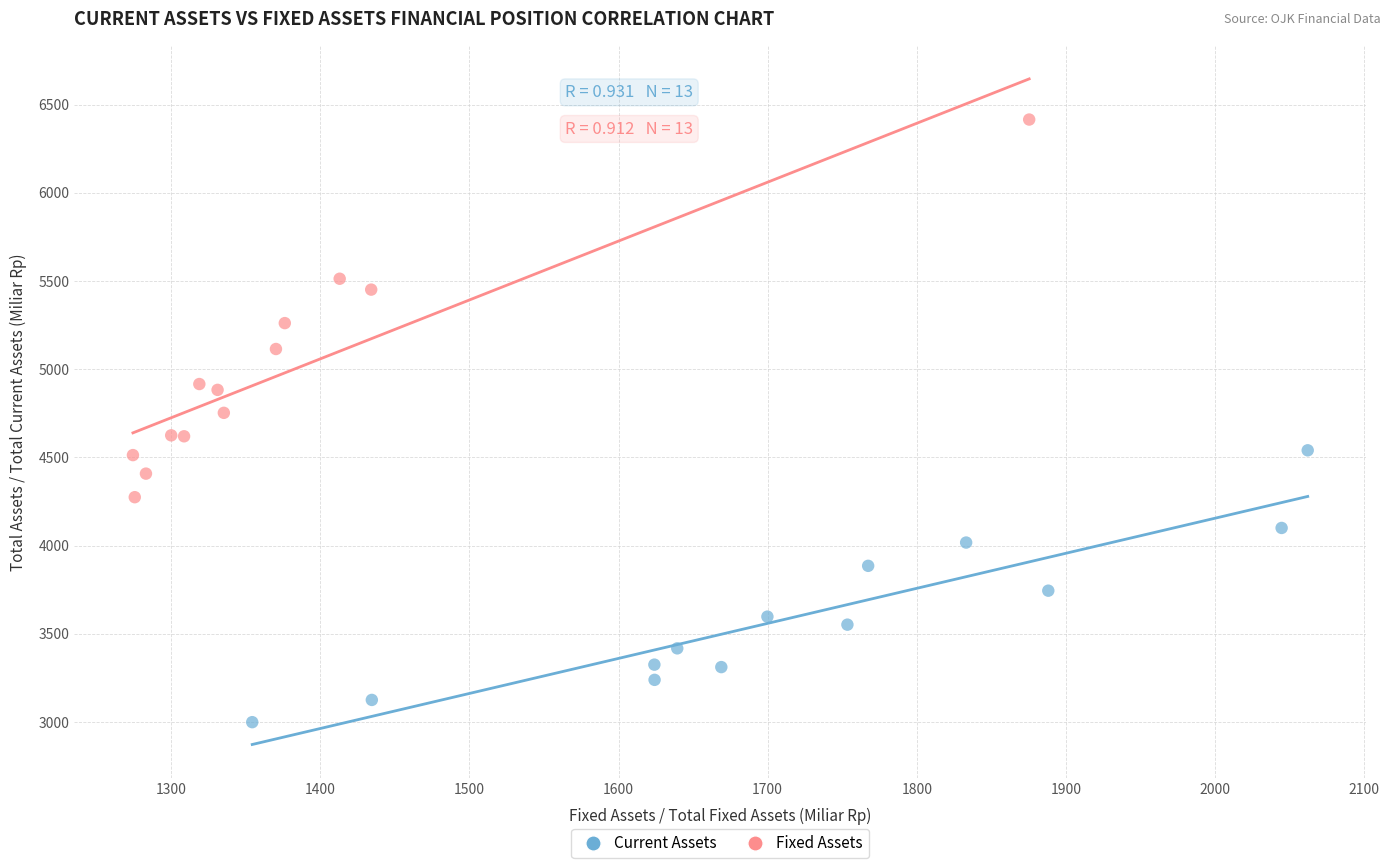

Which series reaches the minimum Y coordinate?

Current Assets